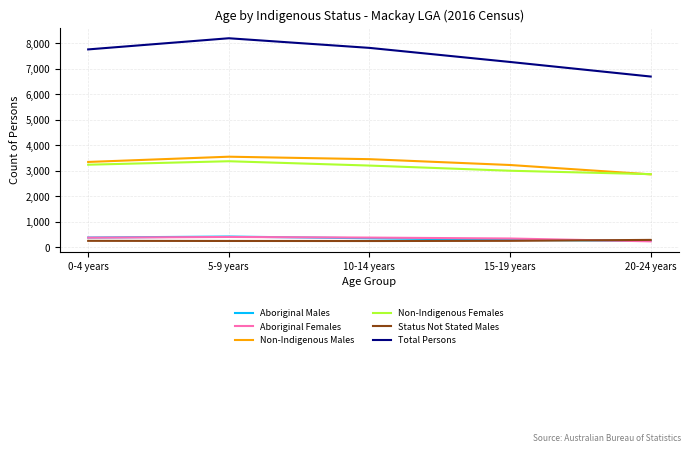

How many lines are shown in the chart?

6